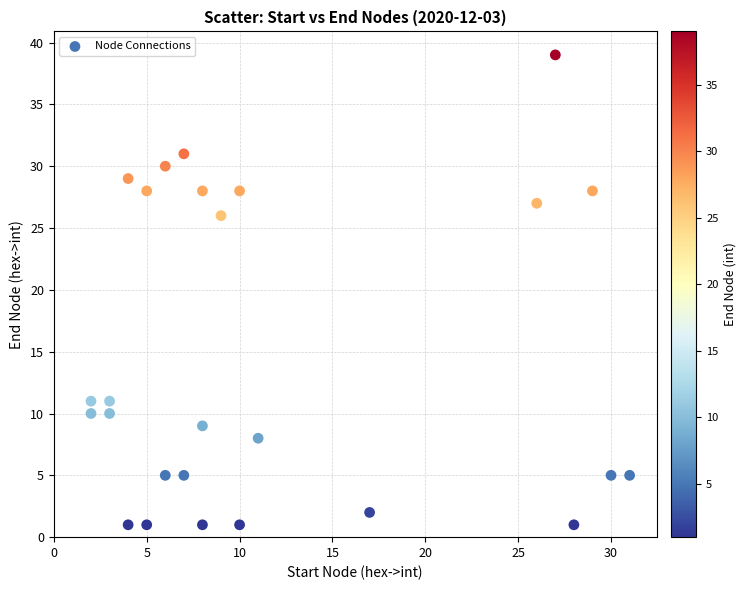

What Y value in the scatter plot is closest to 20?

26